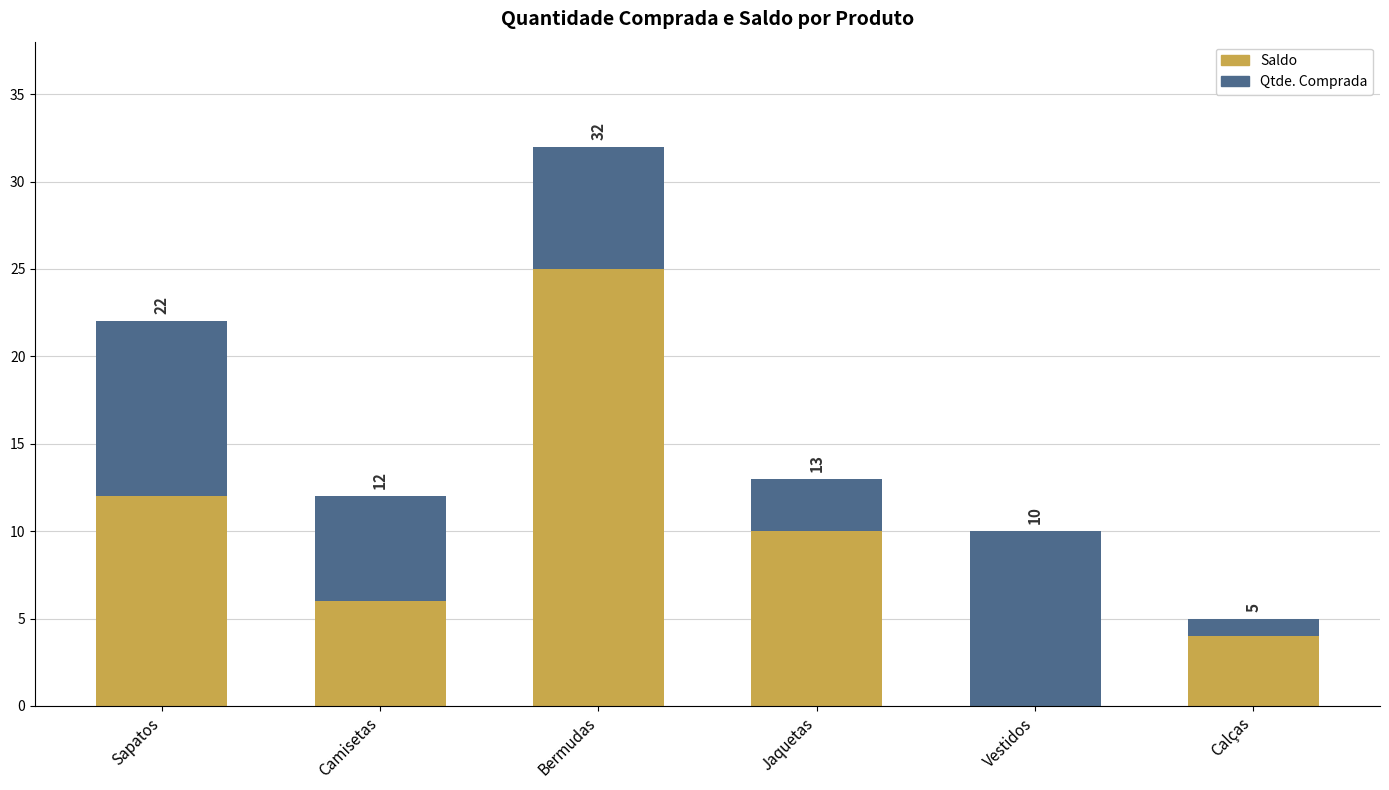

Are the bars grouped side by side (vs. stacked)?

No